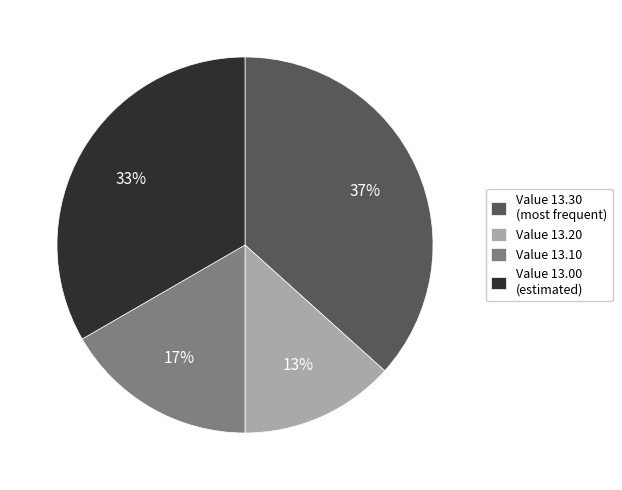

Rank the categories by value from lowest to highest.

Value 13.20, Value 13.10, Value 13.00 (estimated), Value 13.30 (most frequent)